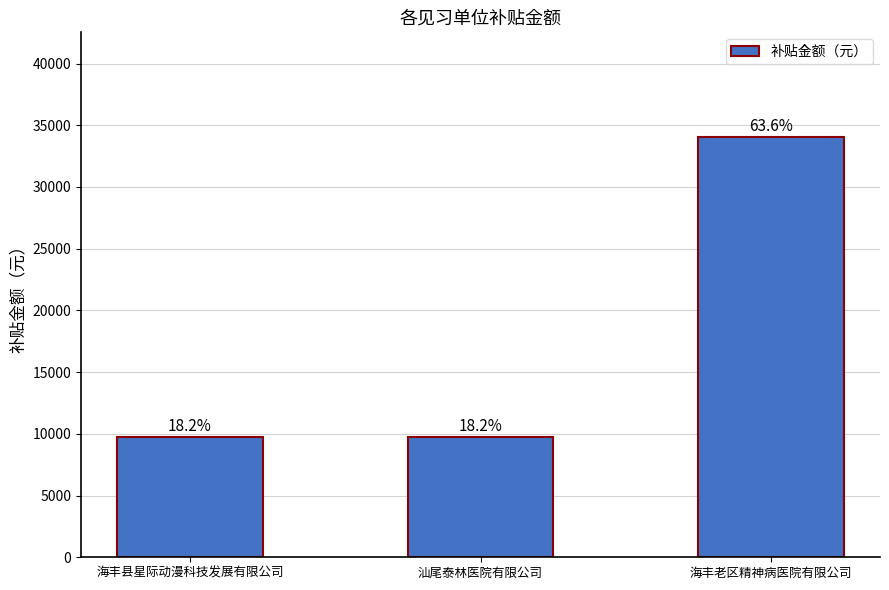

Is it true that the value at 海丰县星际动漫科技发展有限公司 is 9712?

True